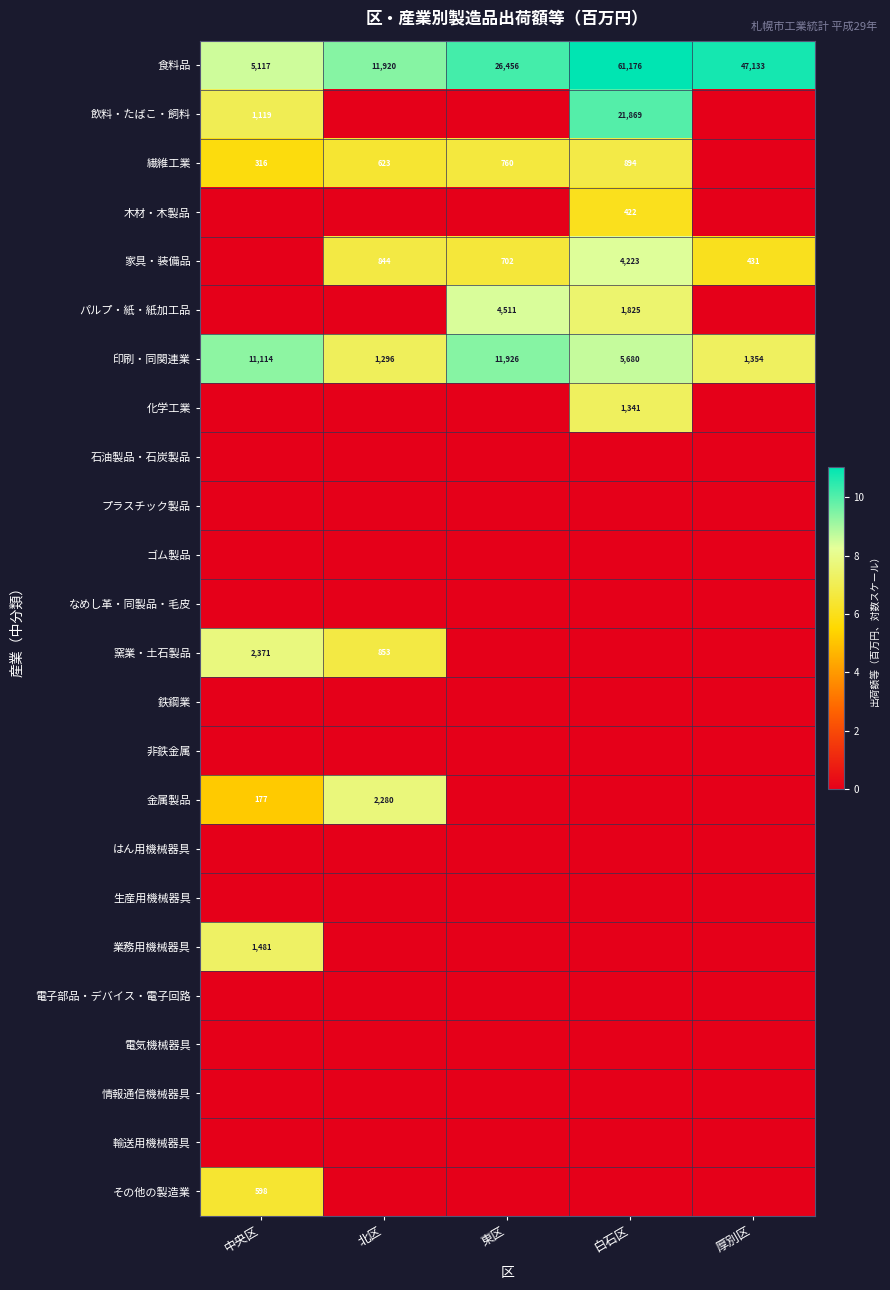

What value does the 印刷・同関連業 series have at 白石区?

5680